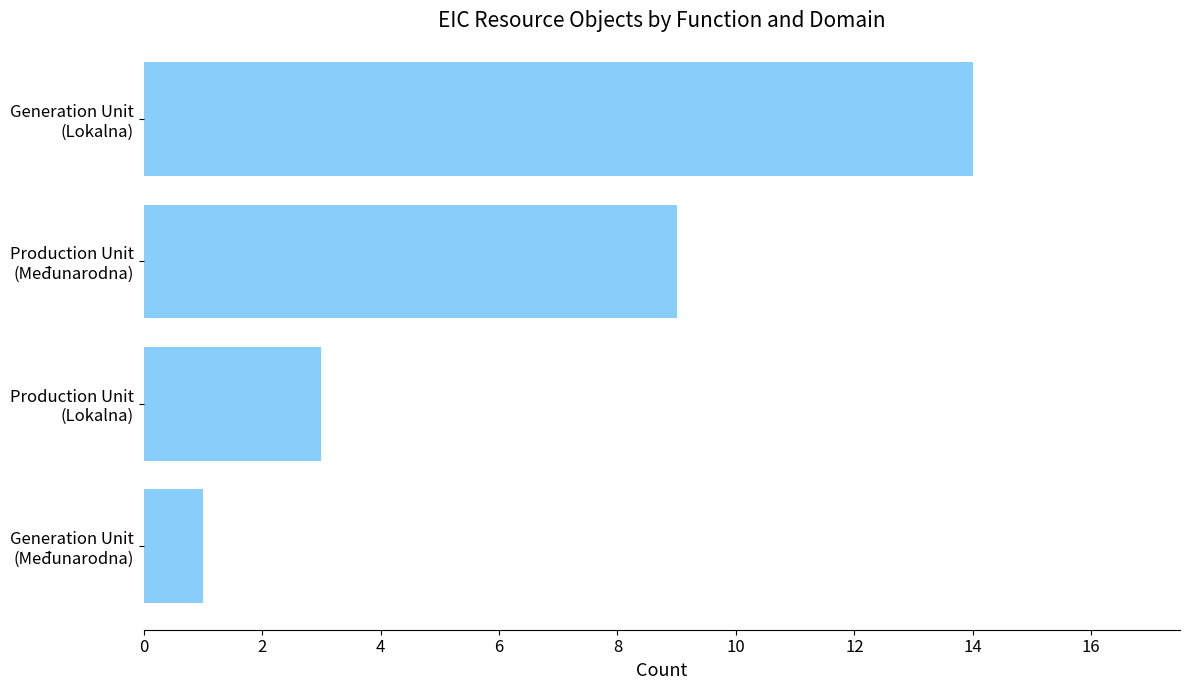

Rank the categories by value from lowest to highest.

Generation Unit
(Međunarodna), Production Unit
(Lokalna), Production Unit
(Međunarodna), Generation Unit
(Lokalna)